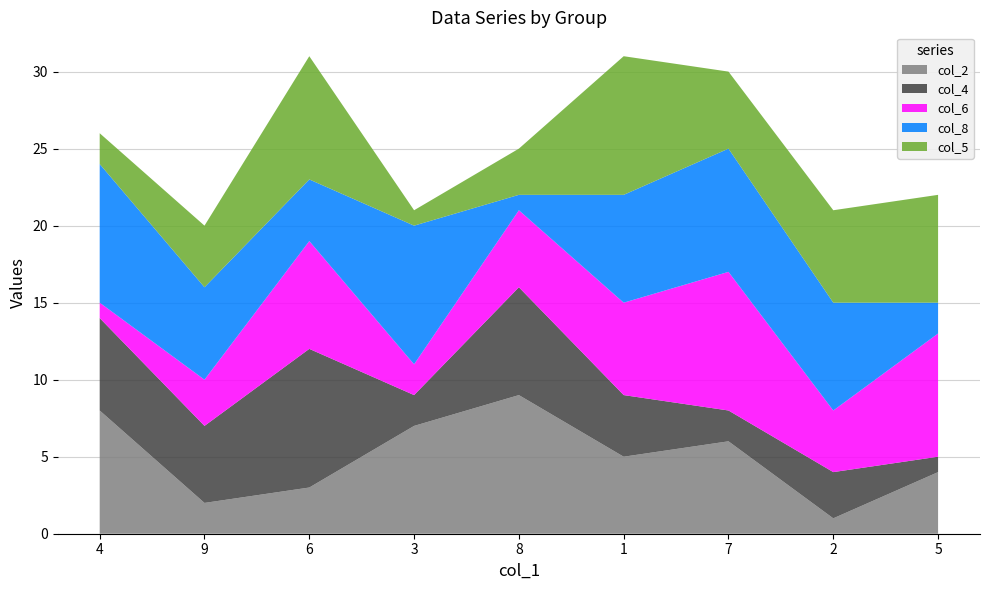

Reading left to right, list all the values displayed in this chart.

col_2: 8	2	3	7	9	5	6	1	4
col_4: 6	5	9	2	7	4	2	3	1
col_6: 1	3	7	2	5	6	9	4	8
col_8: 9	6	4	9	1	7	8	7	2
col_5: 2	4	8	1	3	9	5	6	7